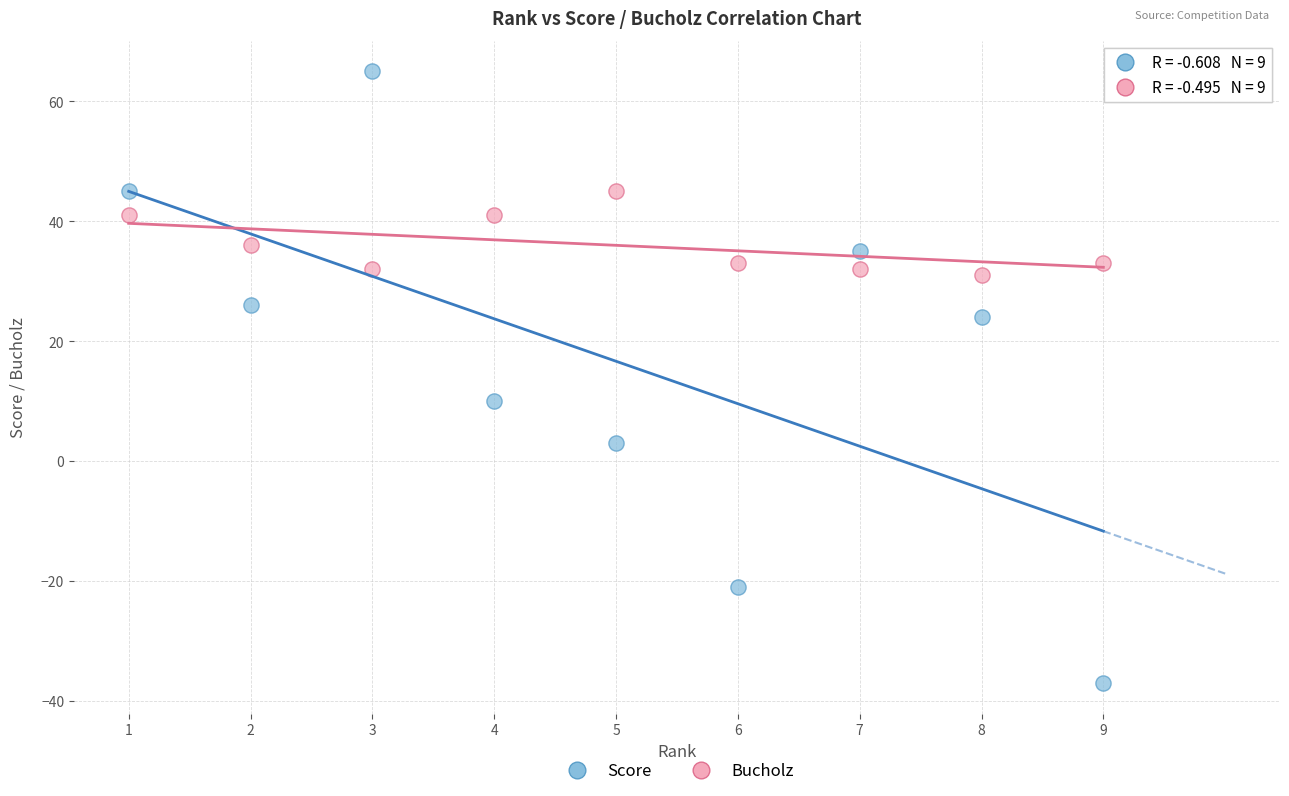

In the Score series, what Y value is closest to 14?

10